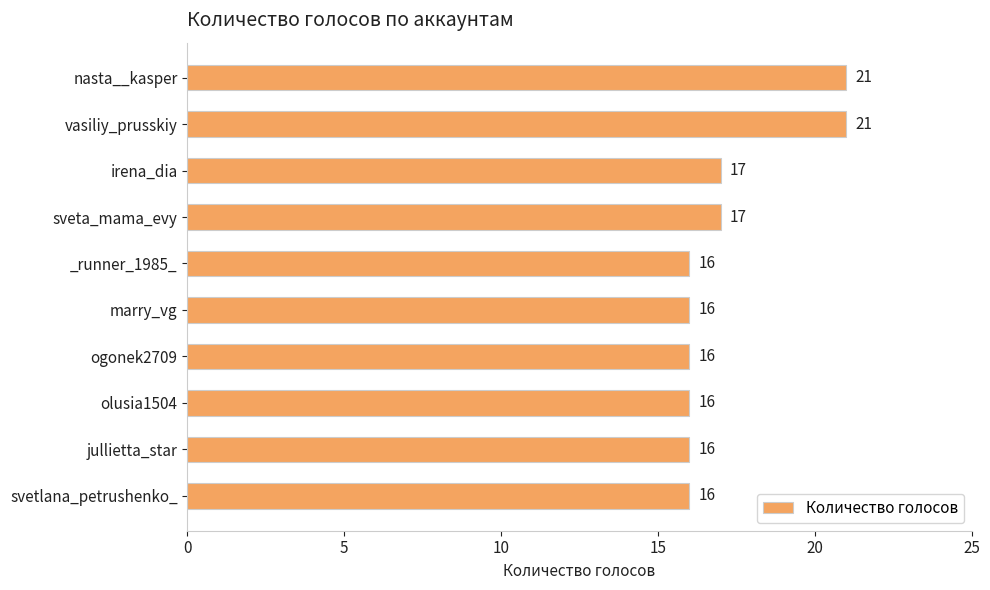

What is the minimum value shown in the chart?

16